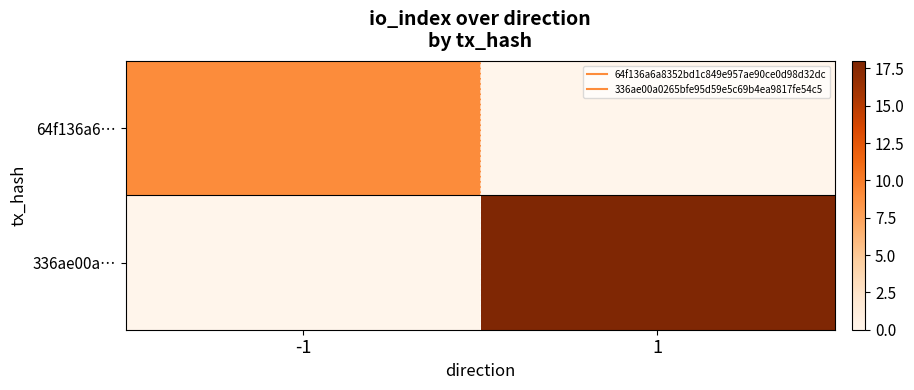

Reading right to left, what are all the values shown in this chart?

64f136a6…: 1=0	-1=9
336ae00a…: 1=18	-1=0